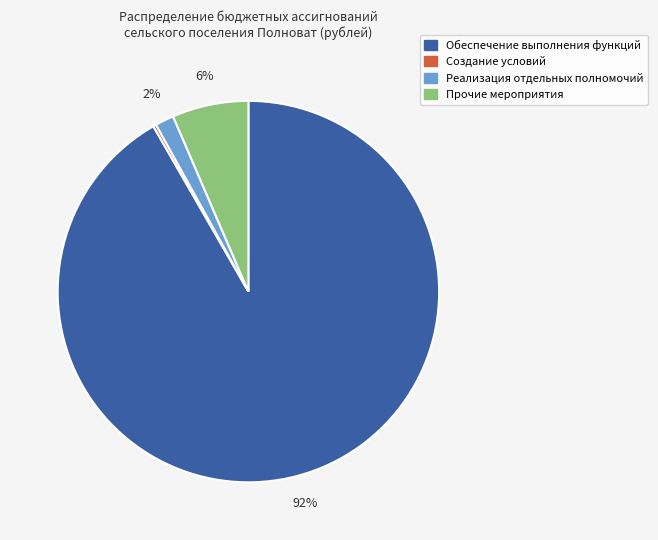

To the nearest percent, what percentage of the pie is Реализация отдельных полномочий?

2%